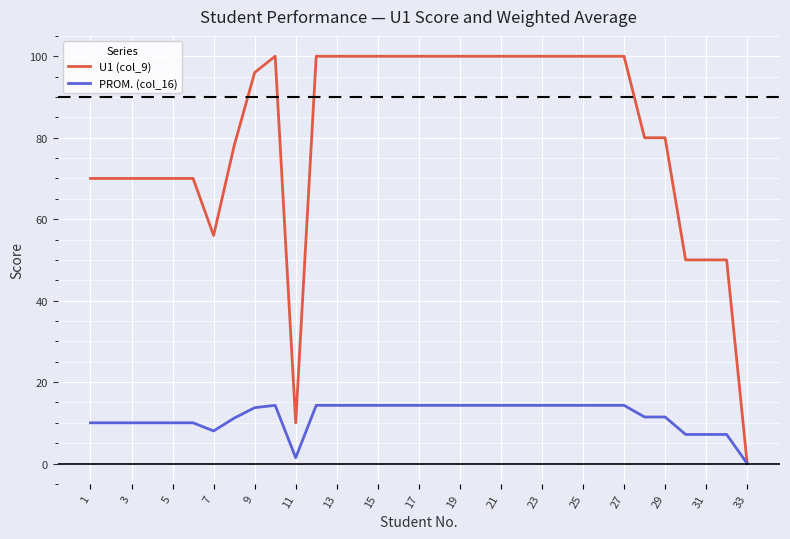

At how many categories does at least one series exceed 47?

31